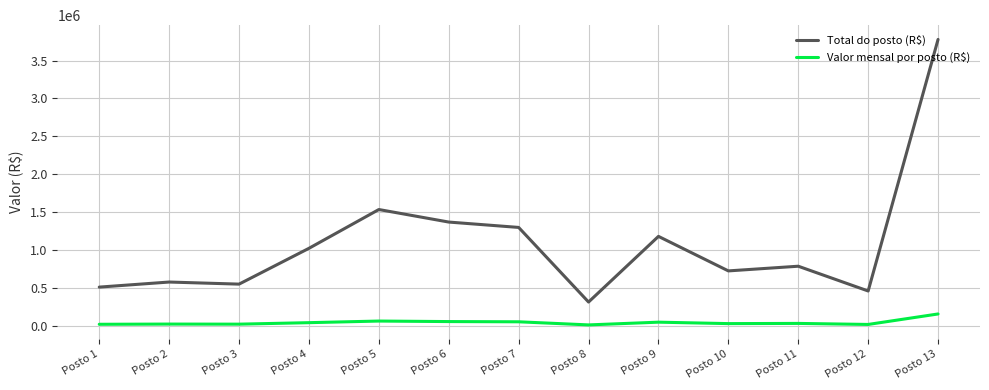

Which series has the widest spread of values?

Total do posto (R$)